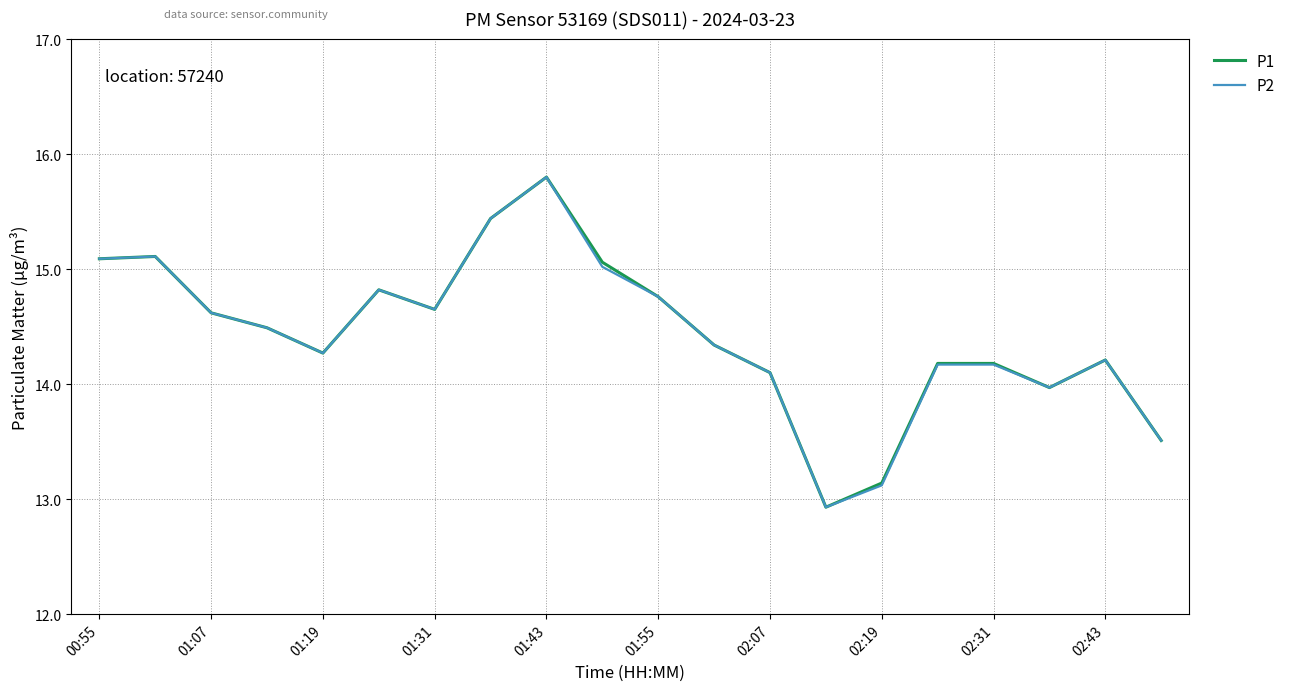

Reading left to right, list all the values displayed in this chart.

P1: 15.1	15.1	14.6	14.5	14.3	14.8	14.7	15.4	15.8	15.1	14.8	14.3	14.1	12.9	13.1	14.2	14.2	14.0	14.2	13.5
P2: 15.1	15.1	14.6	14.5	14.3	14.8	14.7	15.4	15.8	15.0	14.8	14.3	14.1	12.9	13.1	14.2	14.2	14.0	14.2	13.5